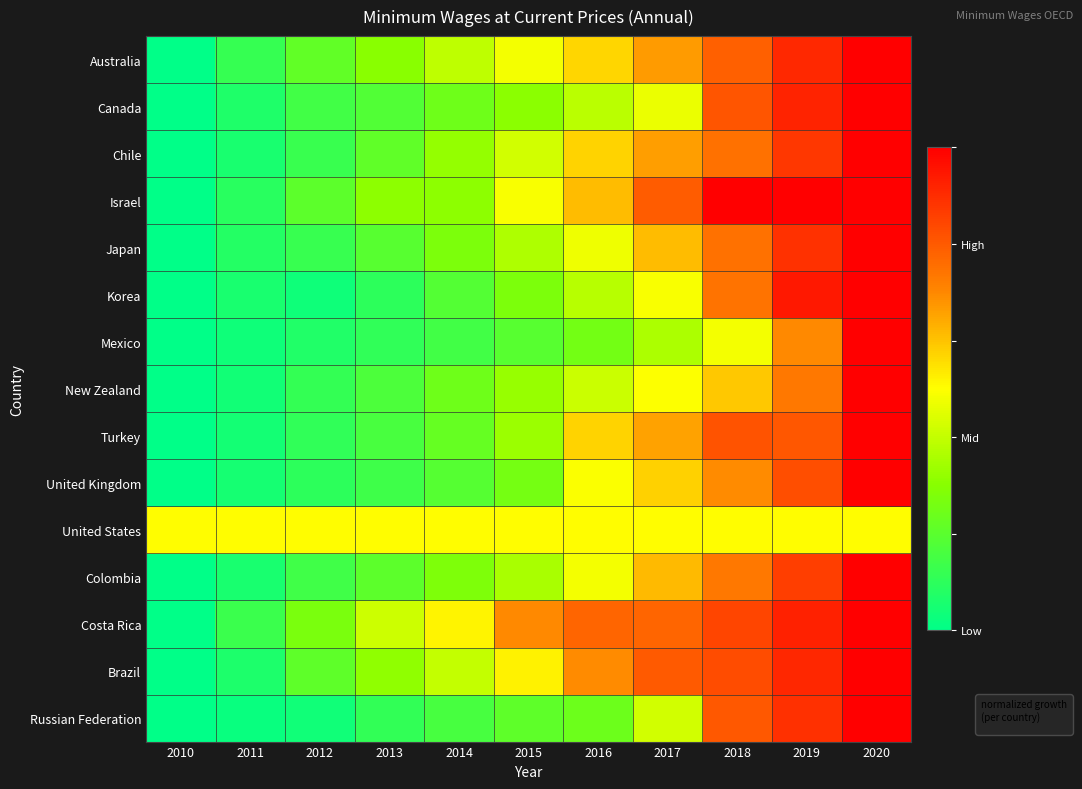

Count the number of categories in the chart.

11